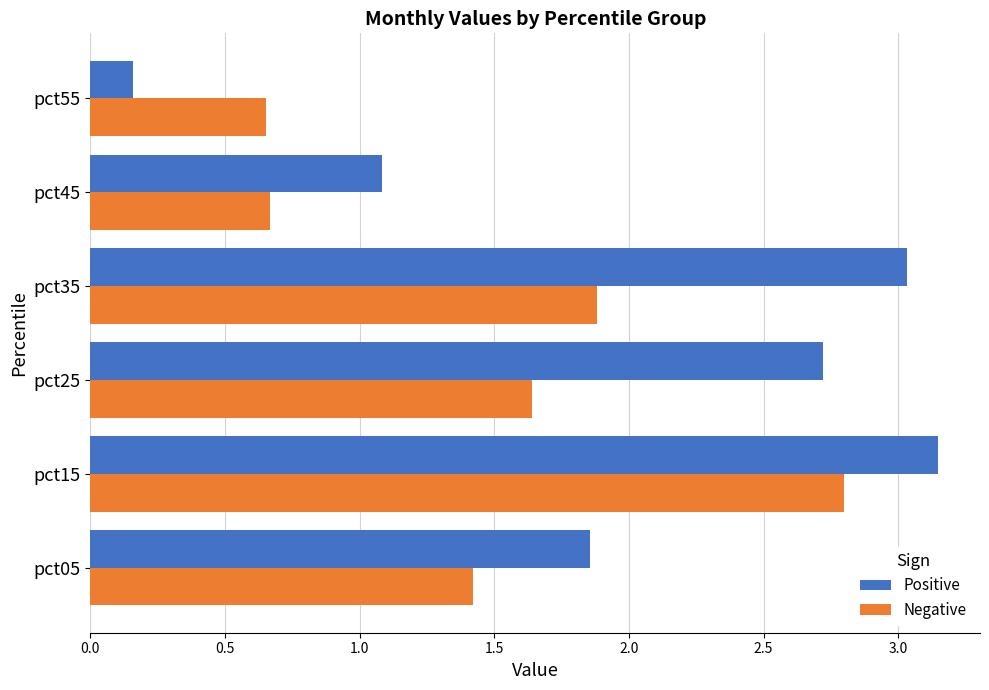

Between pct15 and pct55, which series saw the biggest shift?

Positive